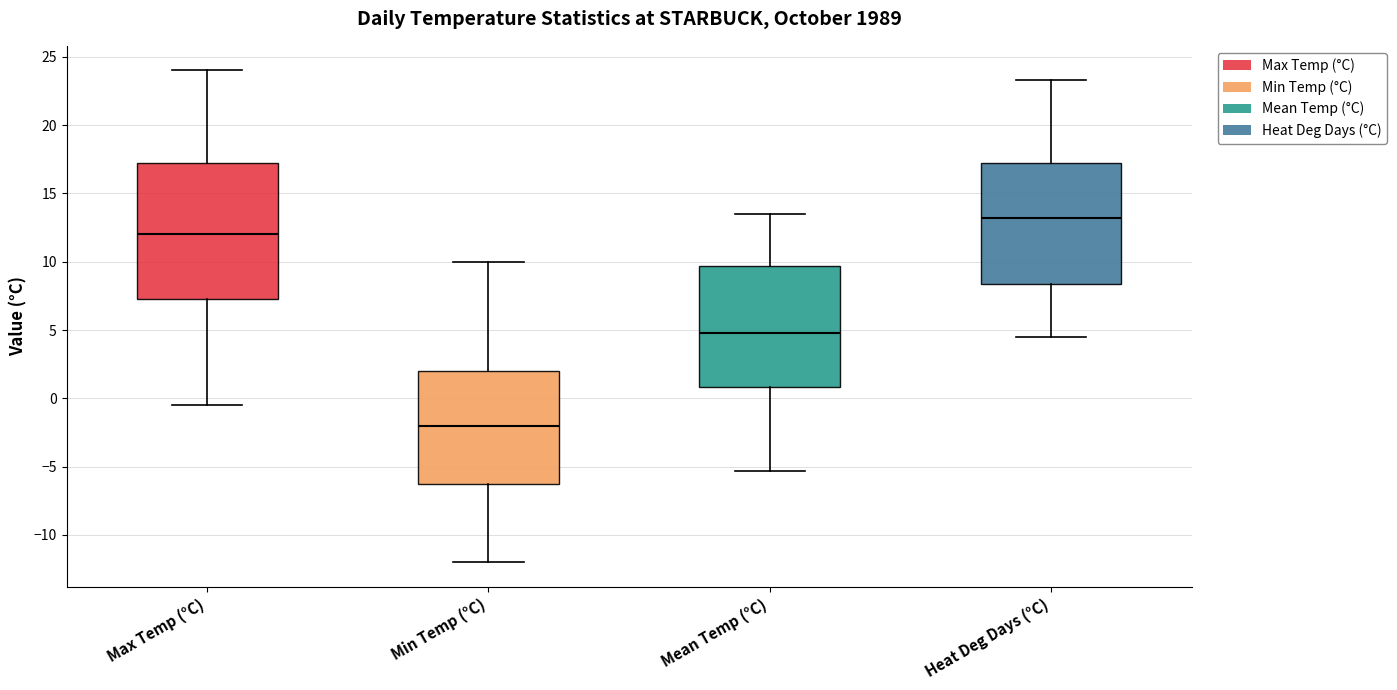

Reading left to right, transcribe this box plot: for each box, give where its median line is, the range the box spans, and where its two whiskers end, as read against the y-axis. The values are not printed on the chart, so give them approximately, as read against the axis.

Max Temp (°C): median 12.0, box 7.5 to 17.5, whiskers -0.5 to 24.0
Min Temp (°C): median -2.0, box -6.0 to 2.0, whiskers -12.0 to 10.0
Mean Temp (°C): median 5.0, box 1.0 to 9.5, whiskers -5.5 to 13.5
Heat Deg Days (°C): median 13.0, box 8.5 to 17.0, whiskers 4.5 to 23.5